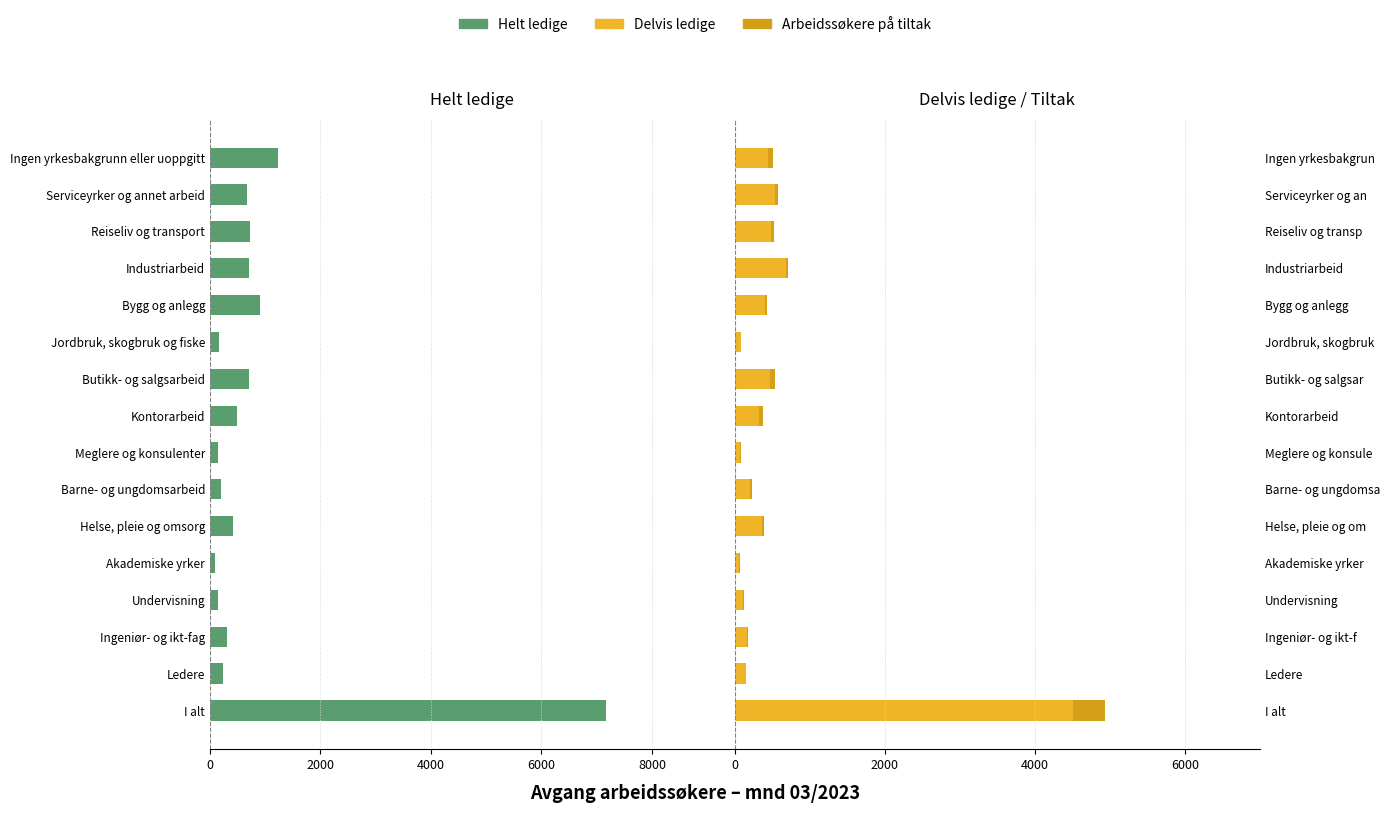

What is the difference between the maximum and minimum values in the Arbeidssøkere på tiltak series?

425